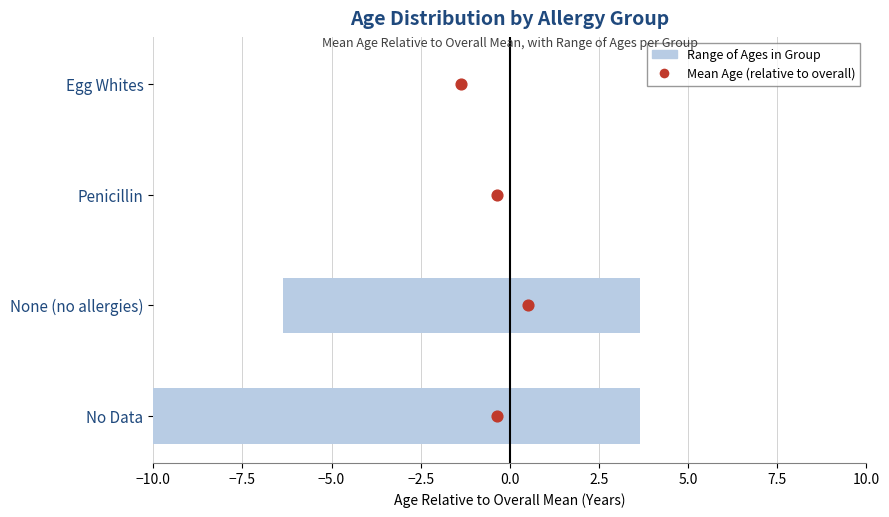

What is the ratio of the value at −7.5 to the value at −2.5?

0.3